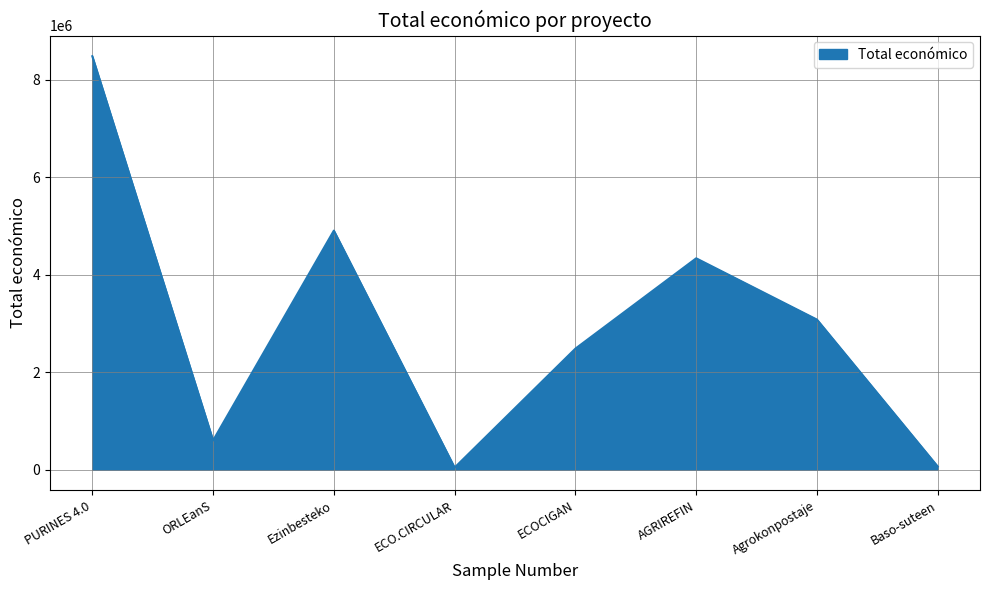

What is the greatest value displayed?

8484999